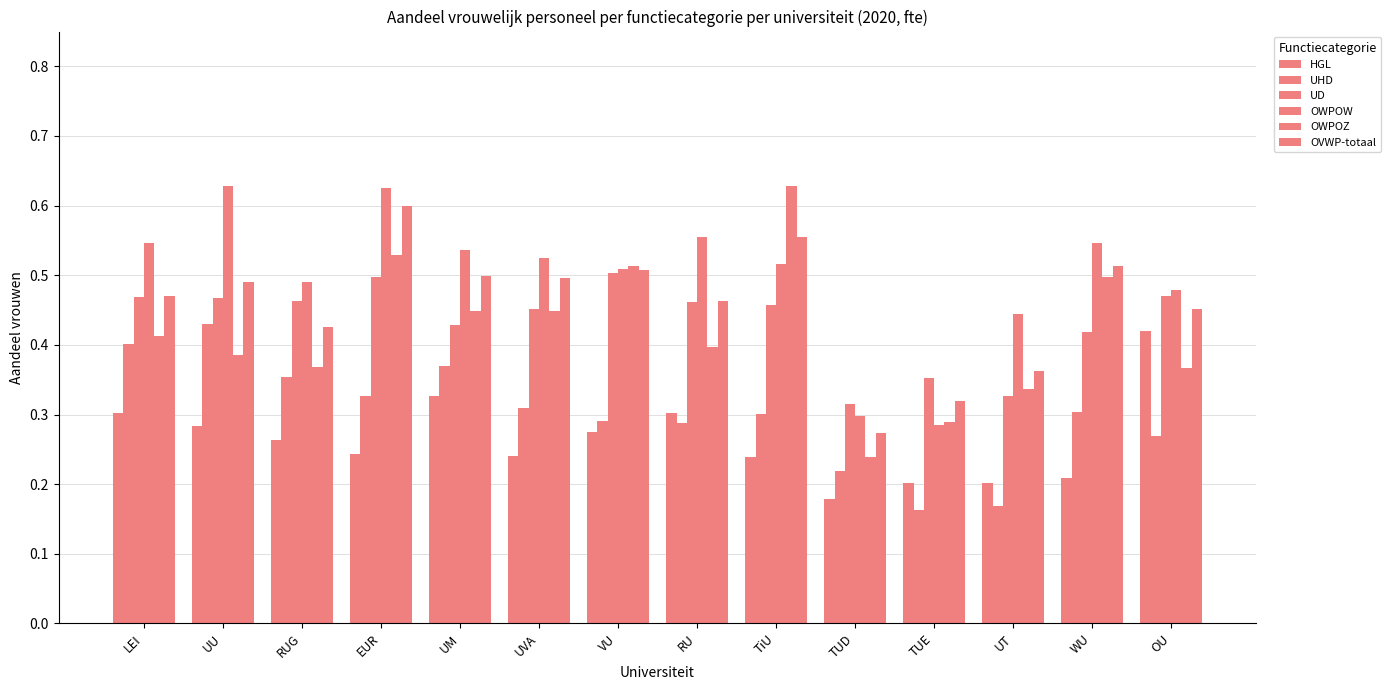

What is the spread (max minus min) of values at UVA?

0.3